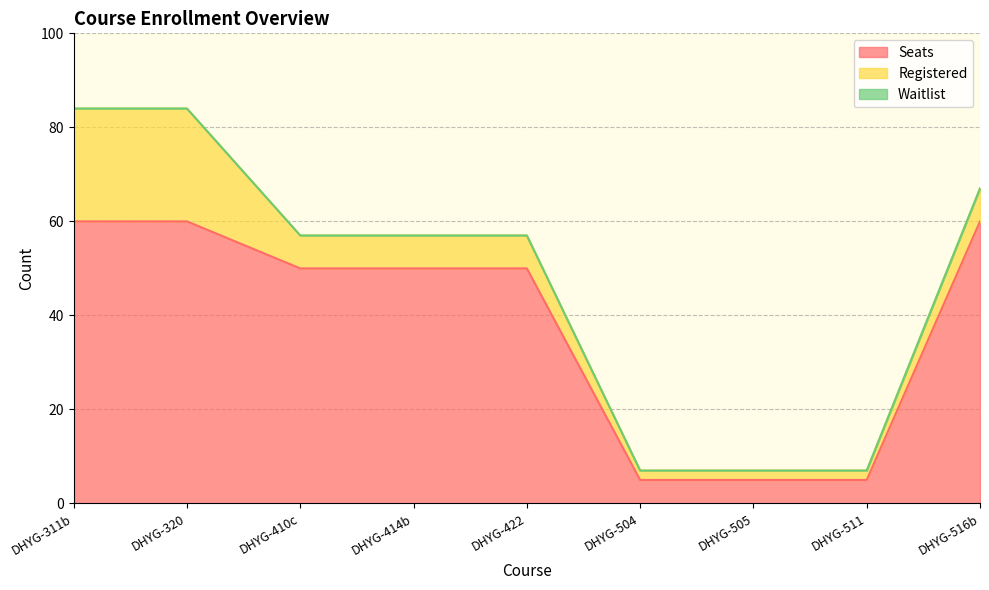

What is the value of the Registered point at the 2nd from the left?

24